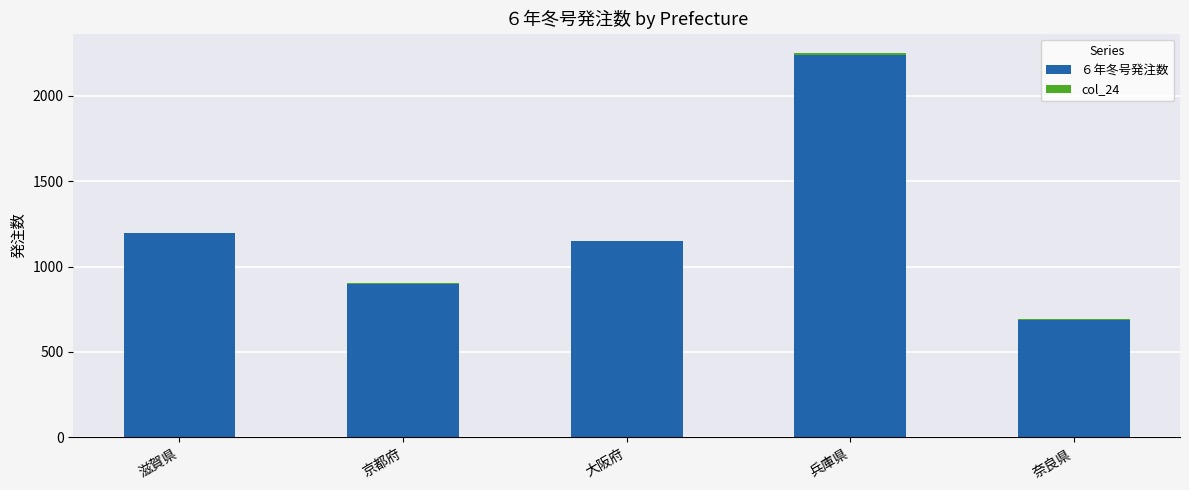

At which category is the sum across all series the highest?

兵庫県